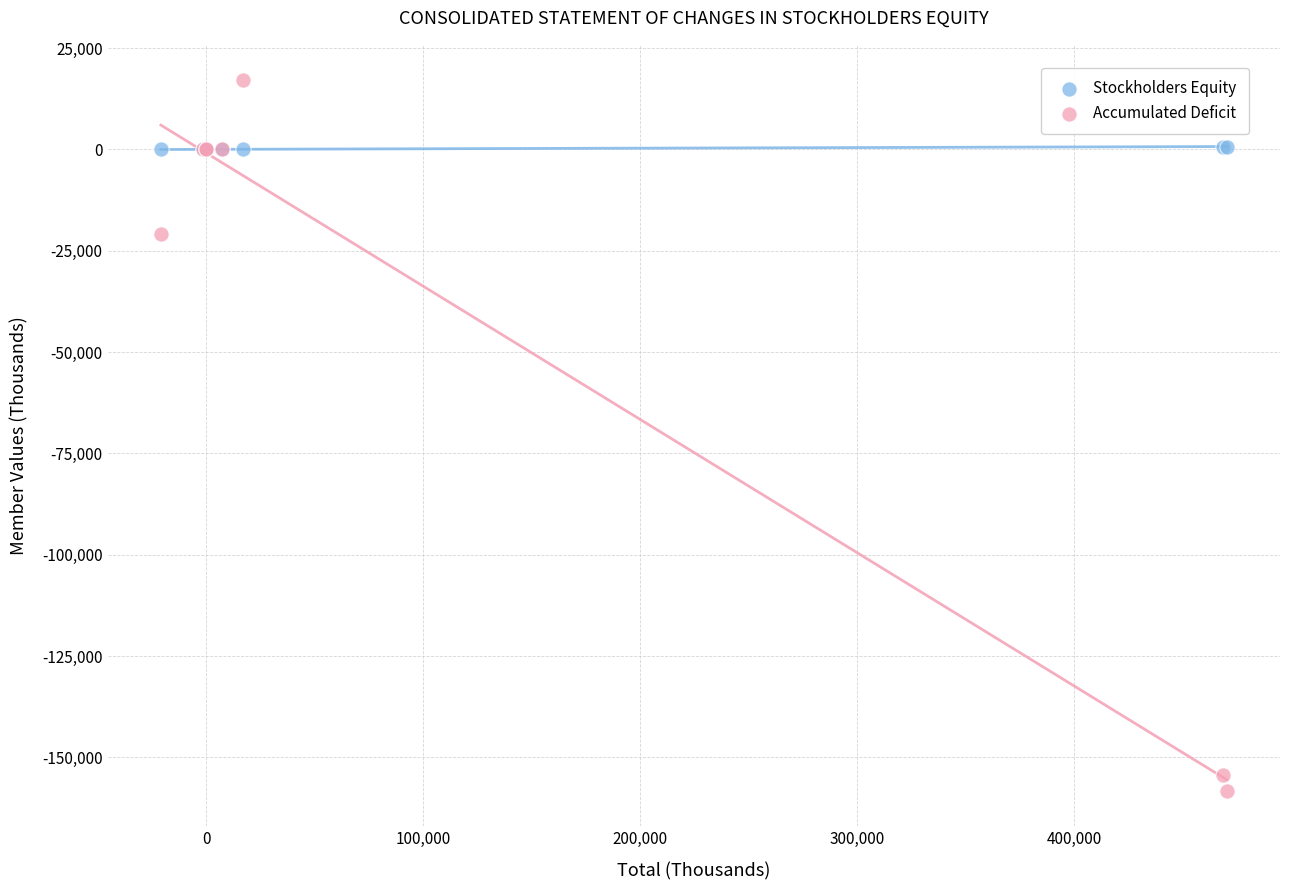

Across all series, what Y value is closest to -70575?

-20930